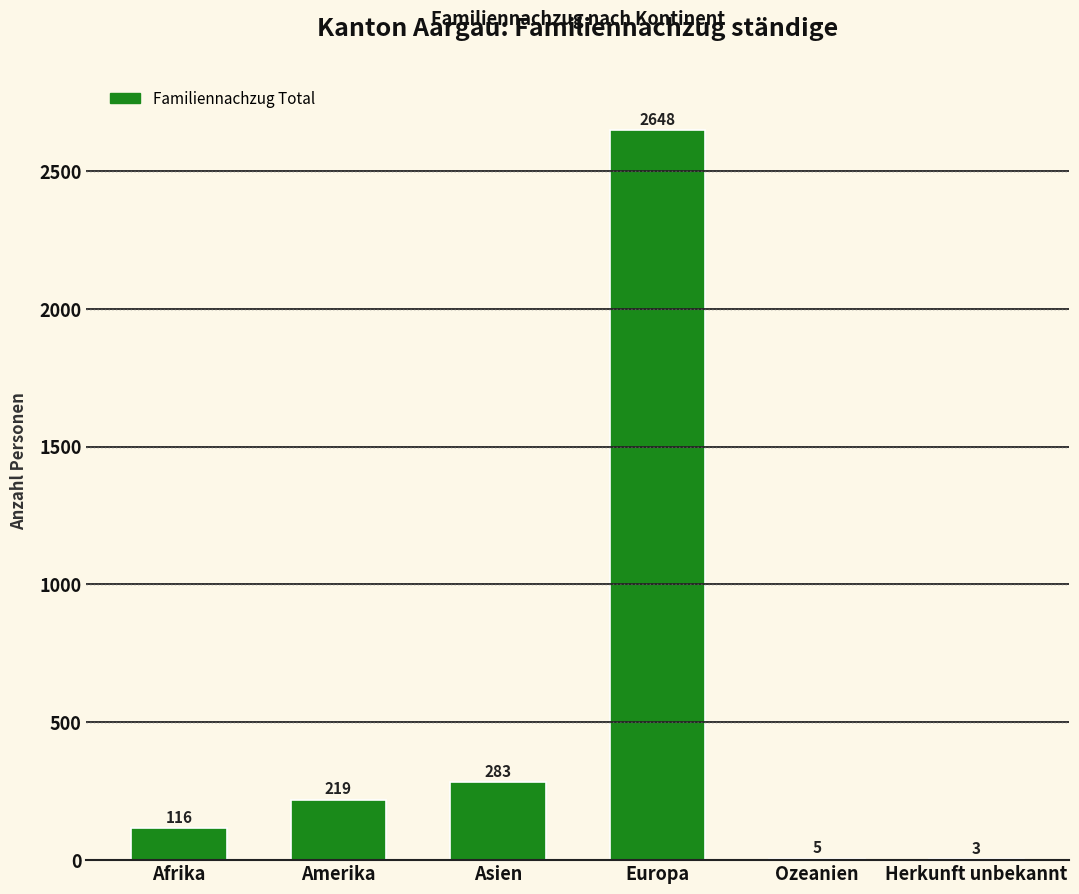

What is the sum of all values?

3274